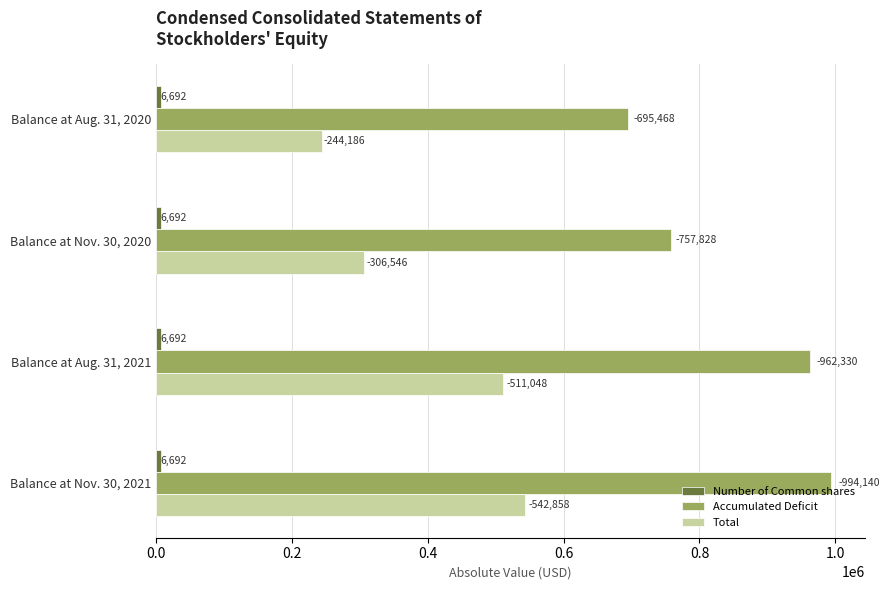

List the series in order of their peak value, highest first.

Accumulated Deficit, Total, Number of Common shares